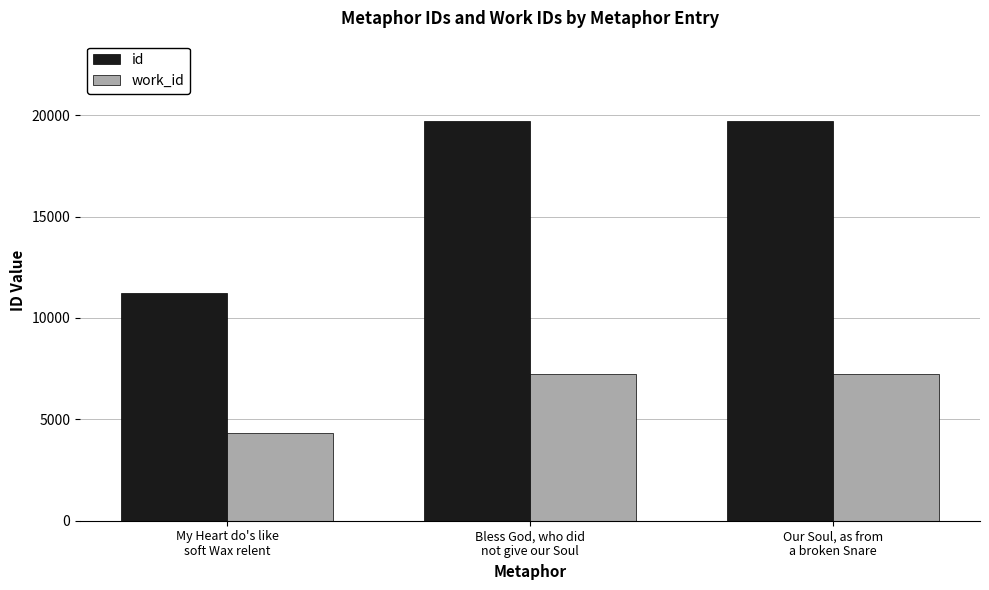

The value of id at My Heart do's like
soft Wax relent is 11247. True or false?

True